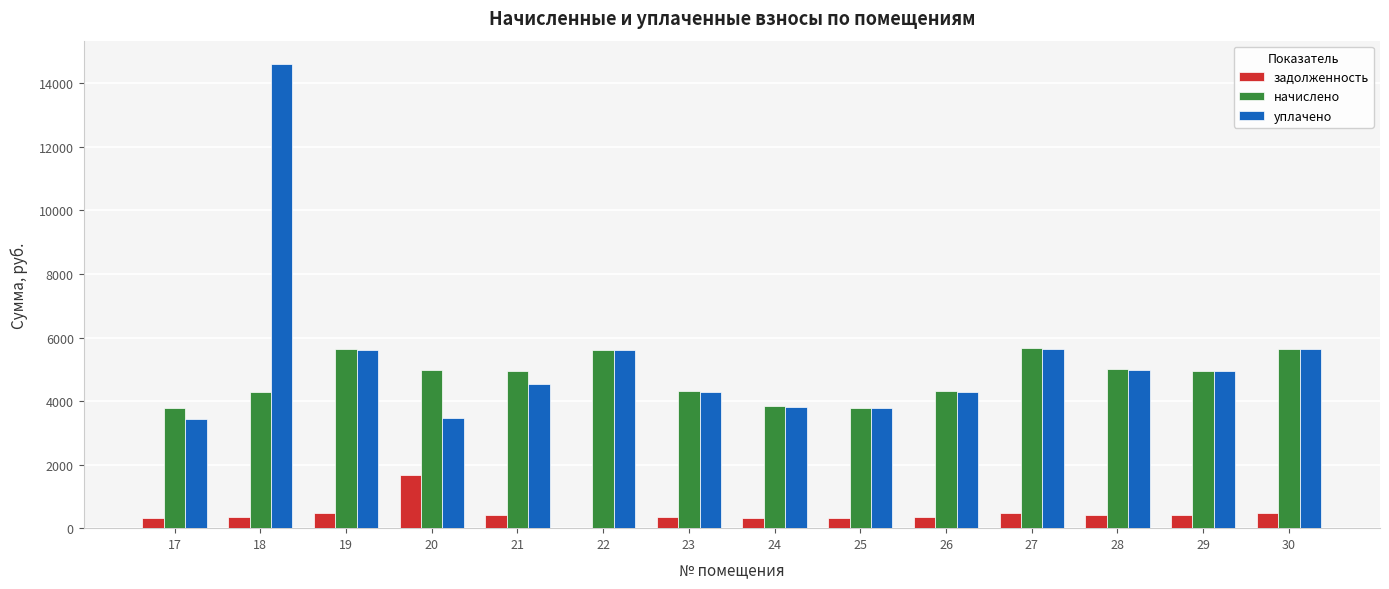

Read the задолженность value at 26.

359.1